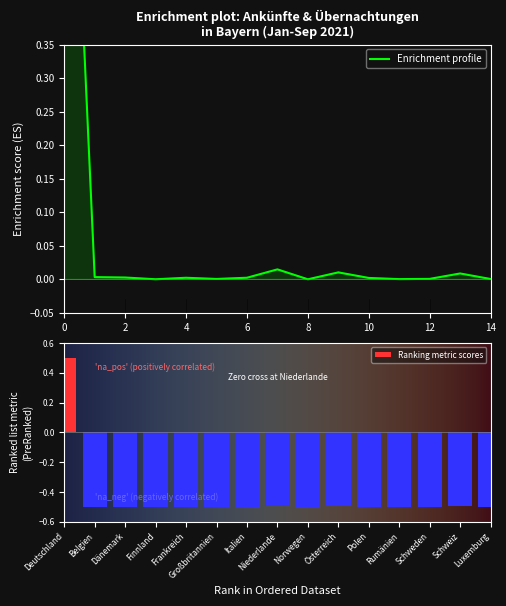

The value of Ranking metric scores at Frankreich is -0.5. True or false?

True